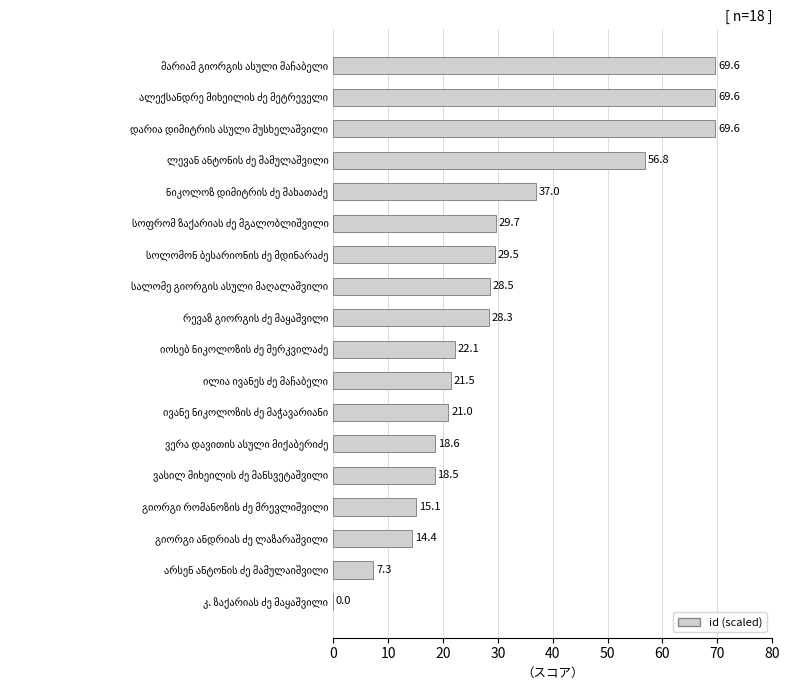

What is the greatest value displayed?

69.6